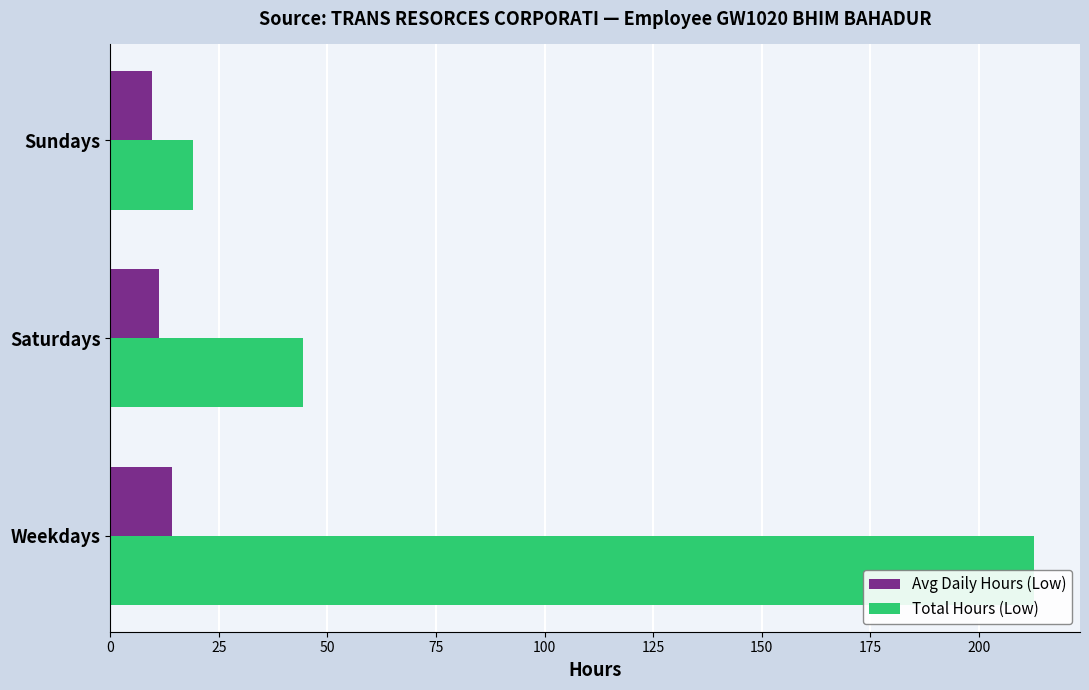

The Avg Daily Hours (Low) series shows 17.4 at Saturdays. True or false?

False